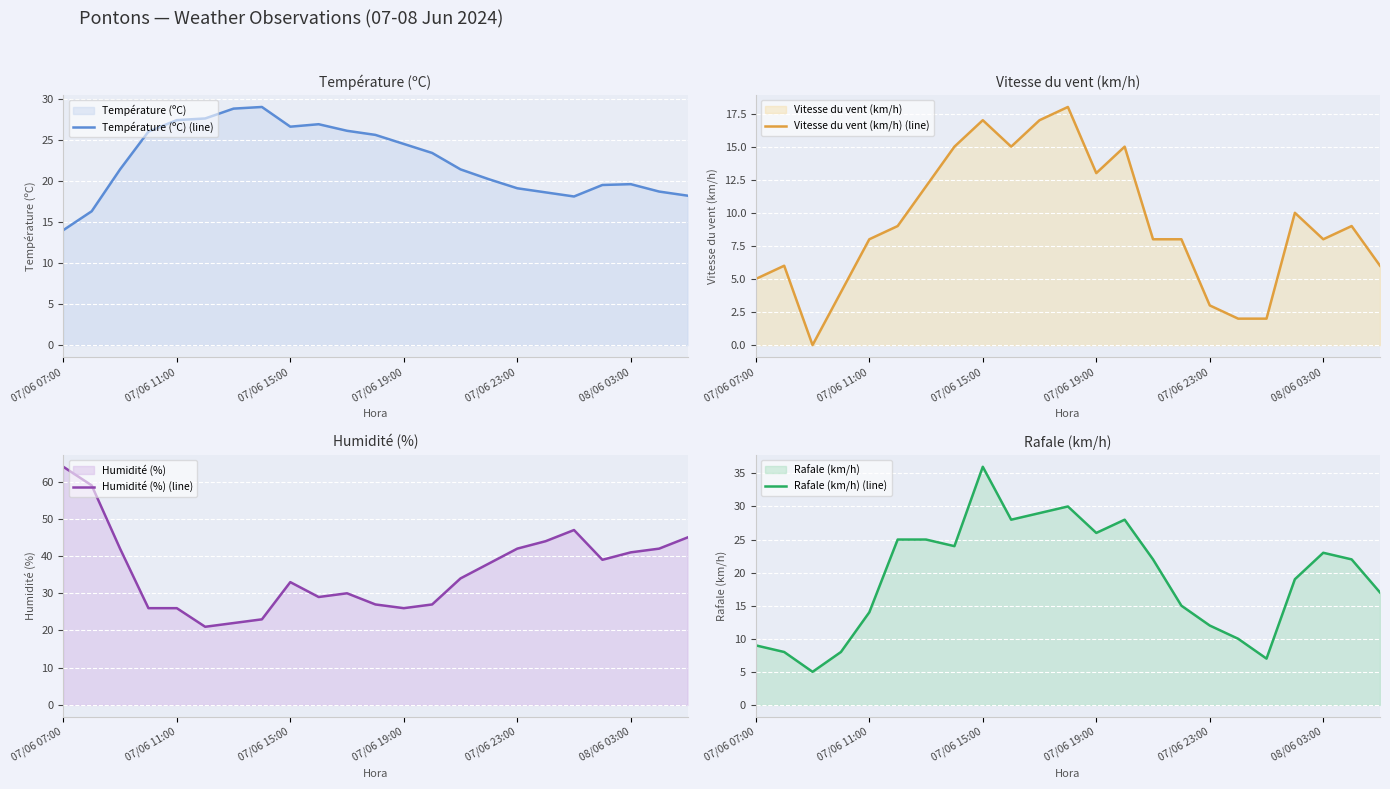

True or false: Vitesse du vent (km/h) (line) has a value of 14.1 at 14.

False